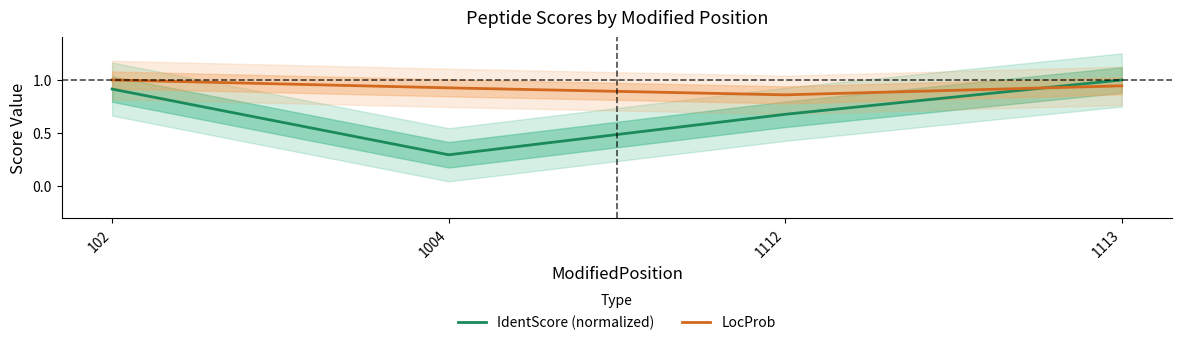

Which category has the lowest value in the IdentScore (normalized) series?

1004